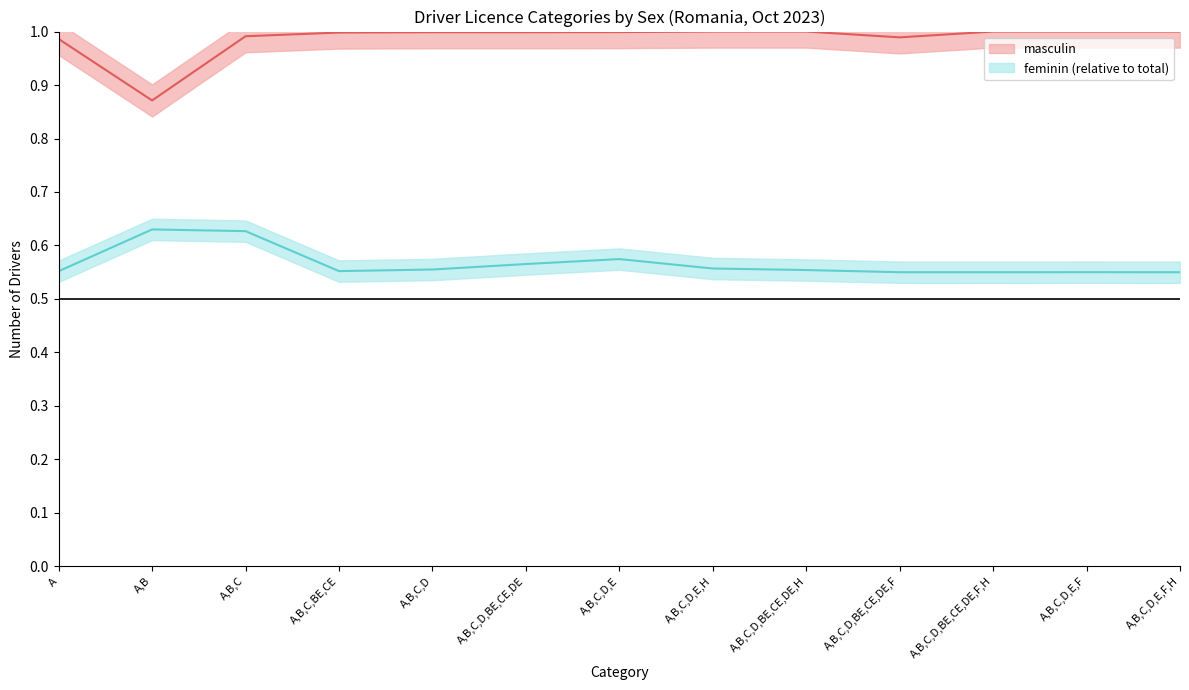

True or false: feminin and masculin intersect in this chart.

False